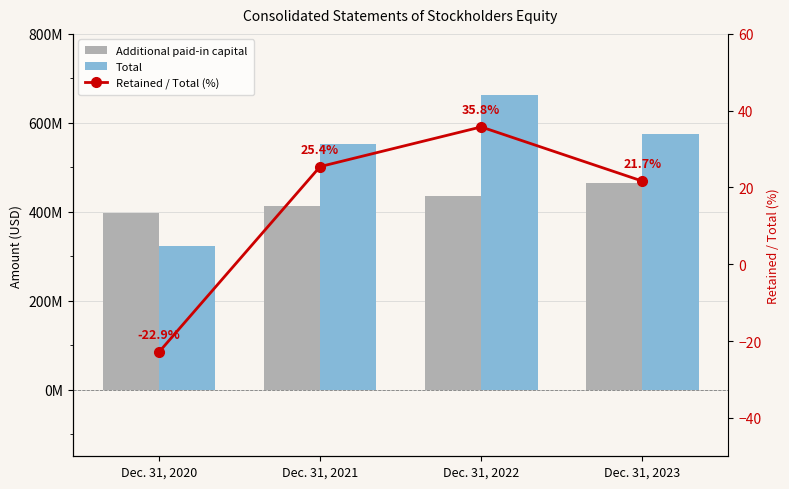

List the series in order of their overall mean, highest first.

Total, Additional paid-in capital, Retained / Total (%)